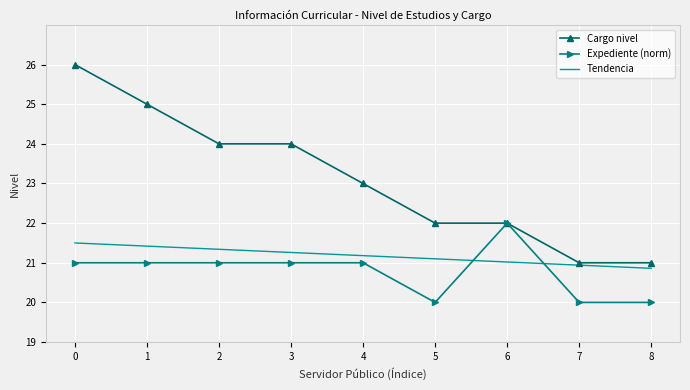

Which series has the widest spread of values?

Cargo nivel